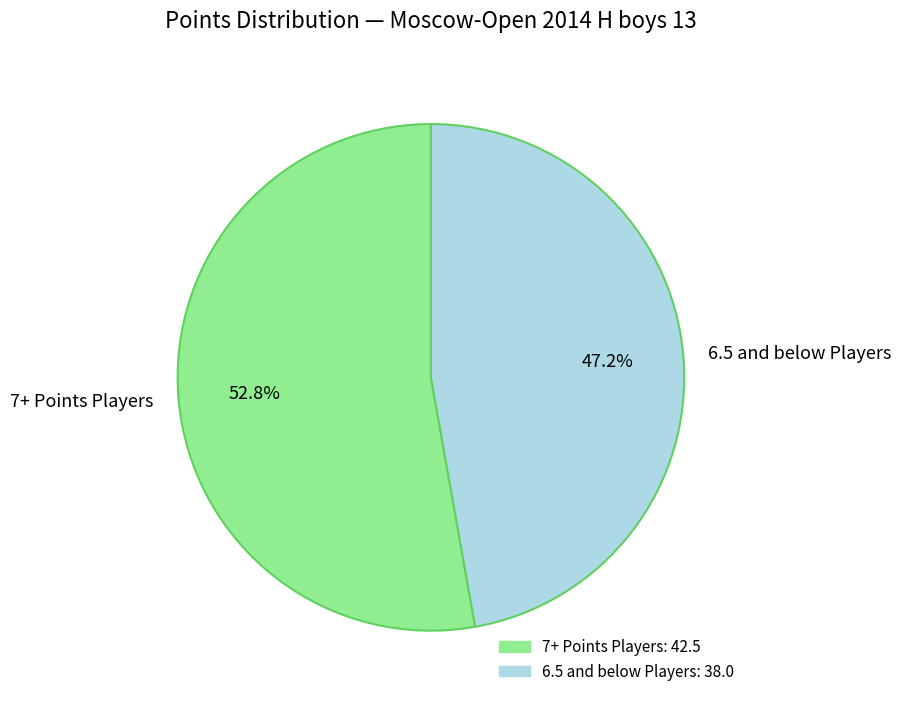

Is there a majority slice in this chart?

Yes